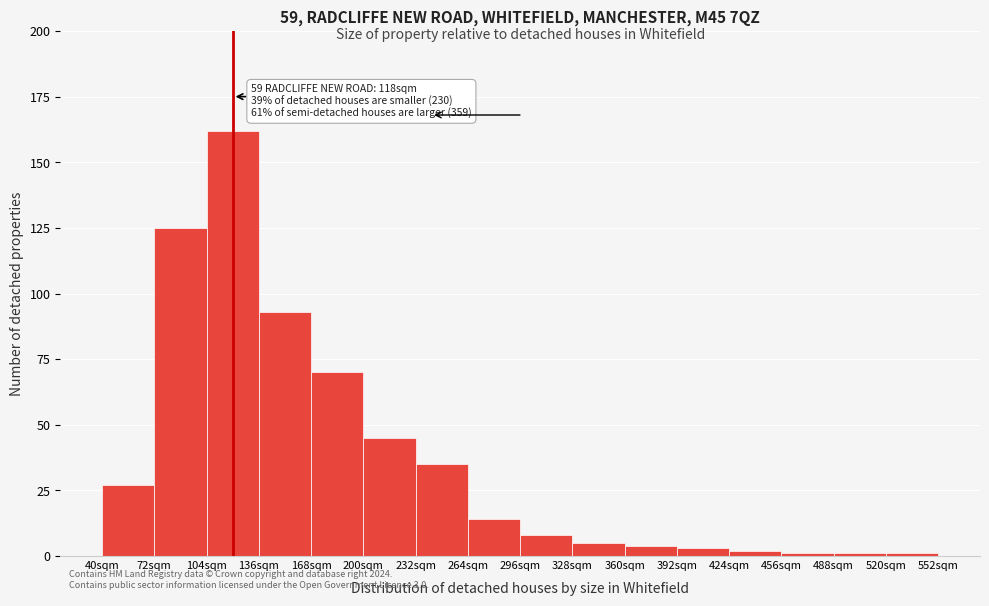

Reading left to right, extract all data points from this chart.

27	125	162	93	70	45	35	14	8	5	4	3	2	1	1	1